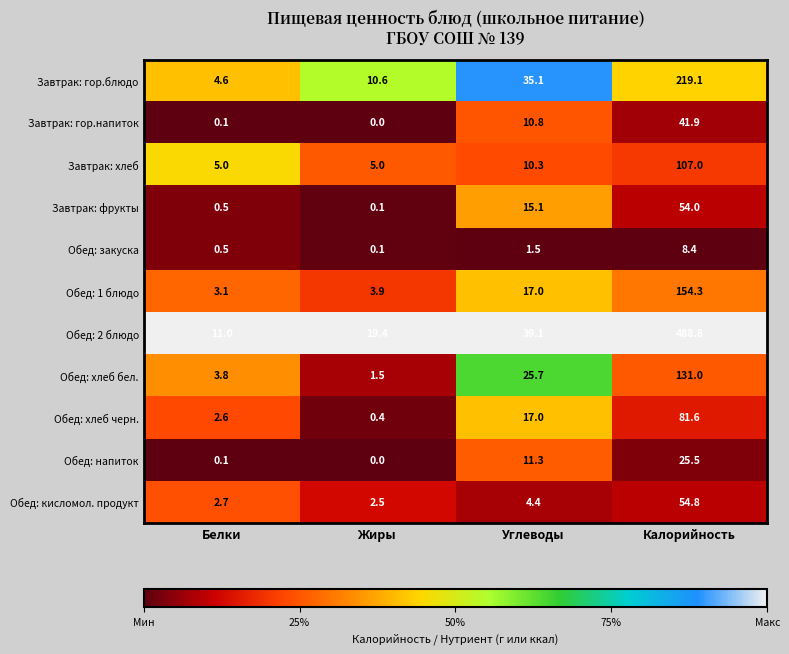

Is it true that Обед: закуска equals 0.5 at Белки?

True